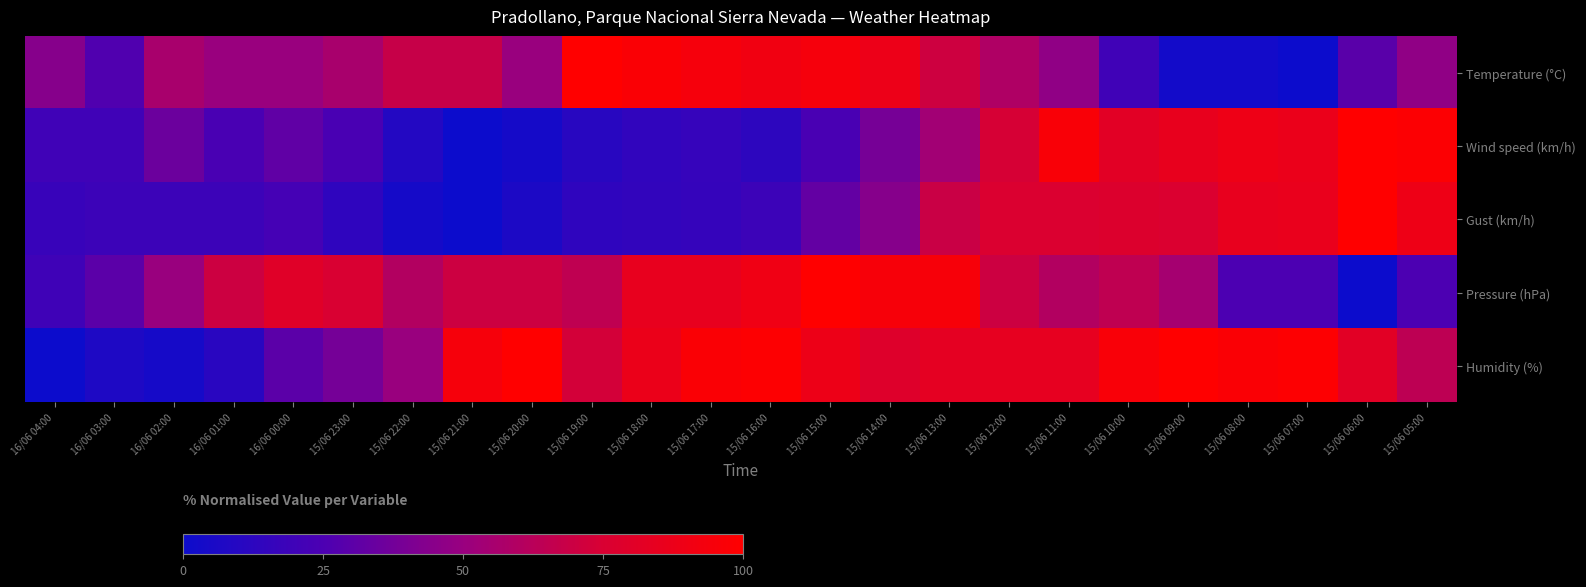

How many data points does each series have?

24